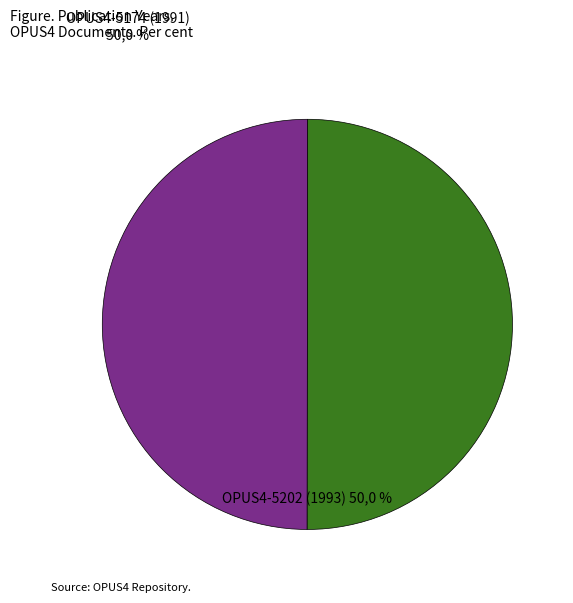

What percentage is the OPUS4-5174 (1991) slice, to the nearest percent?

50%